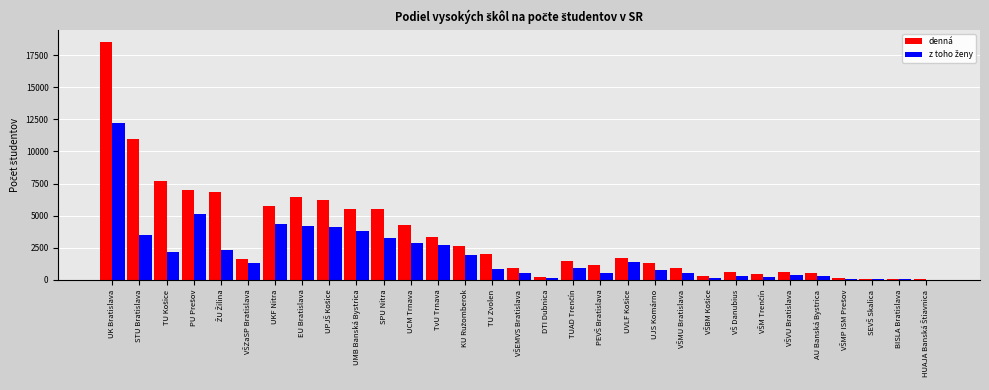

At which category is the sum across all series the highest?

UK Bratislava